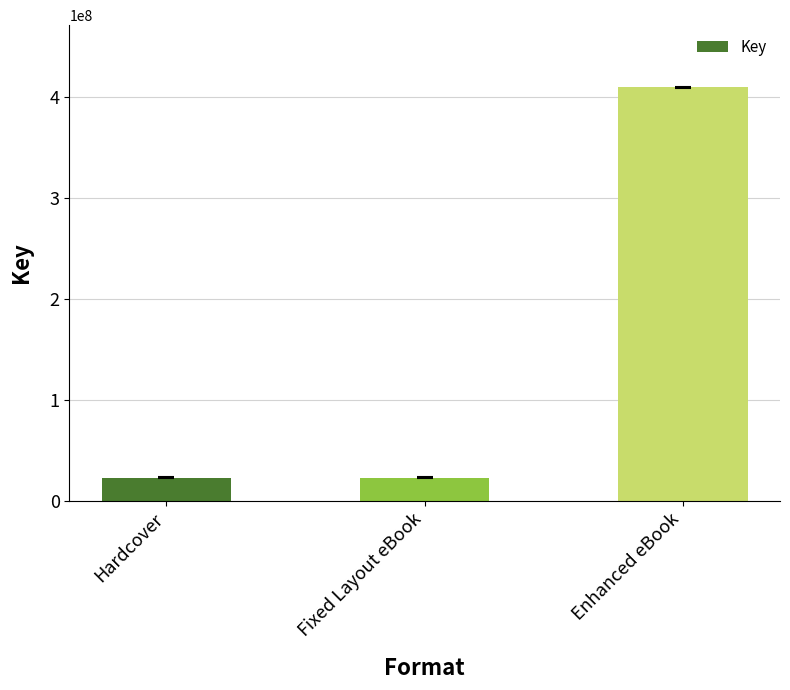

The value at Enhanced eBook is 130896623. True or false?

False